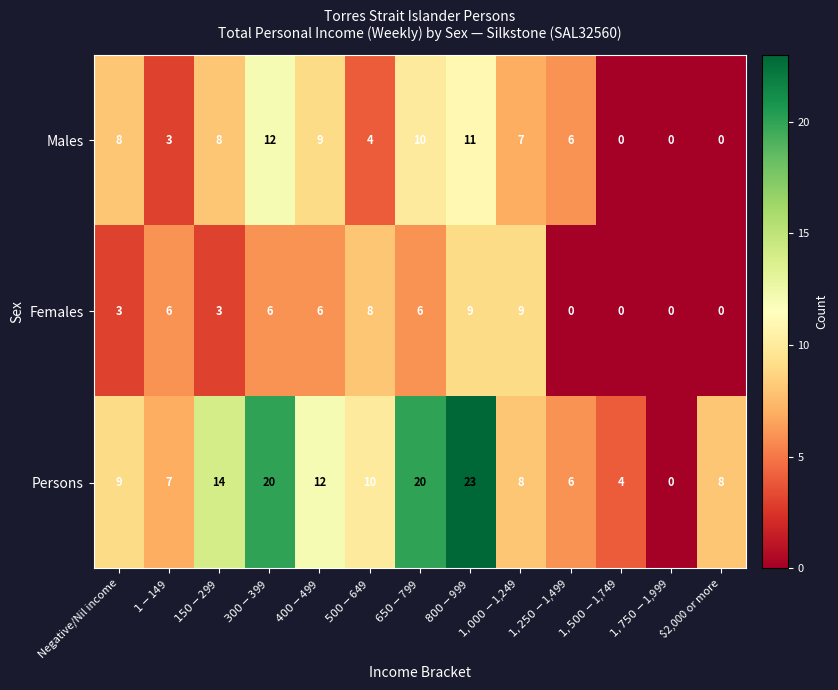

What is the total value across all series at $1,250-$1,499?

12